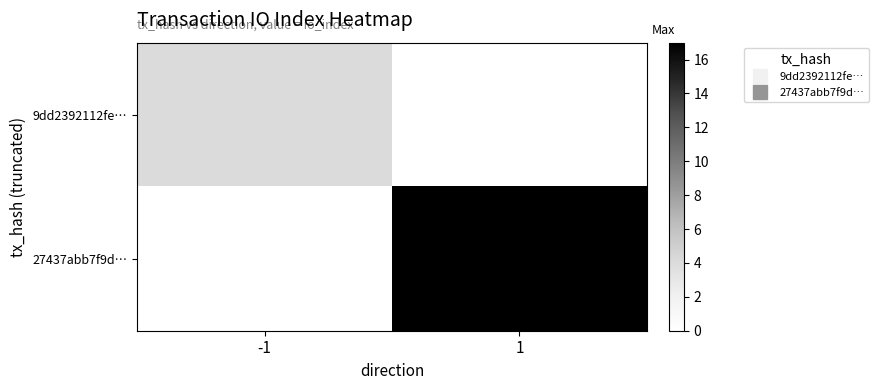

List the series in order of their peak value, lowest first.

9dd2392112fe…, 27437abb7f9d…